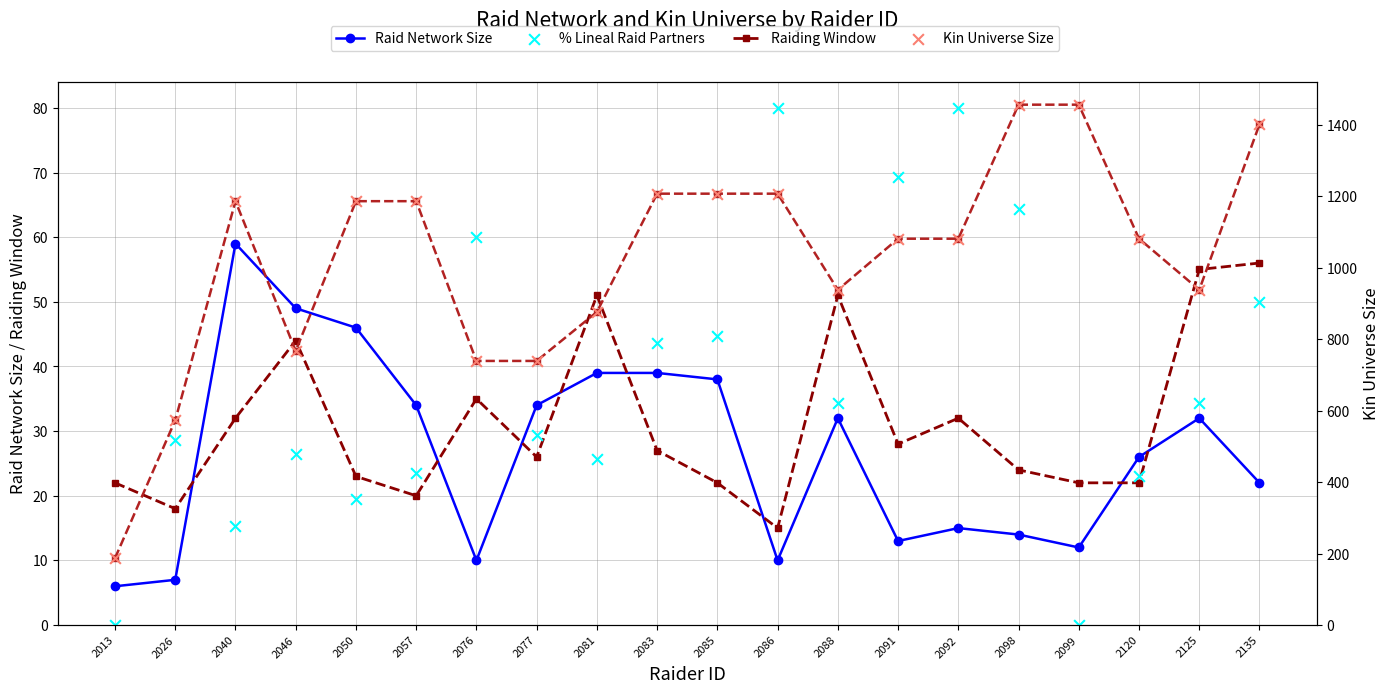

Is the value of Kin Universe Size at 2092 greater than the value of Raiding Window at 2086?

Yes